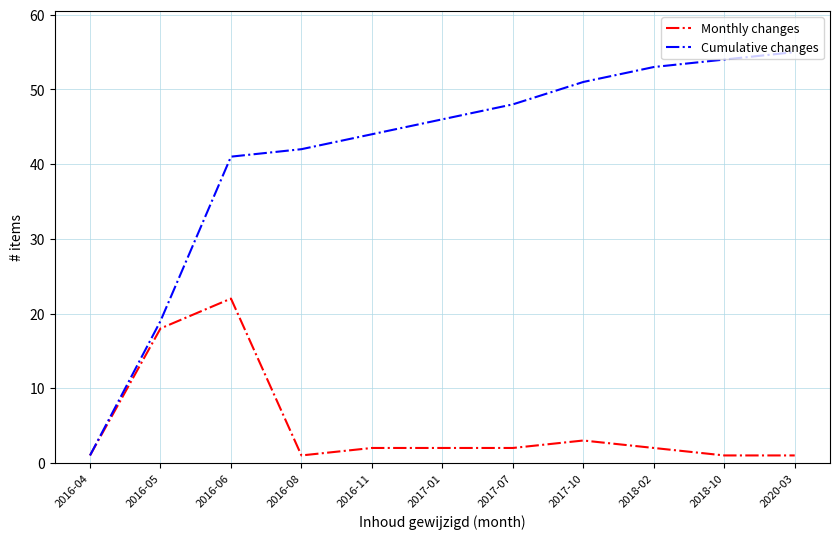

What position from the left is 2018-02?

9